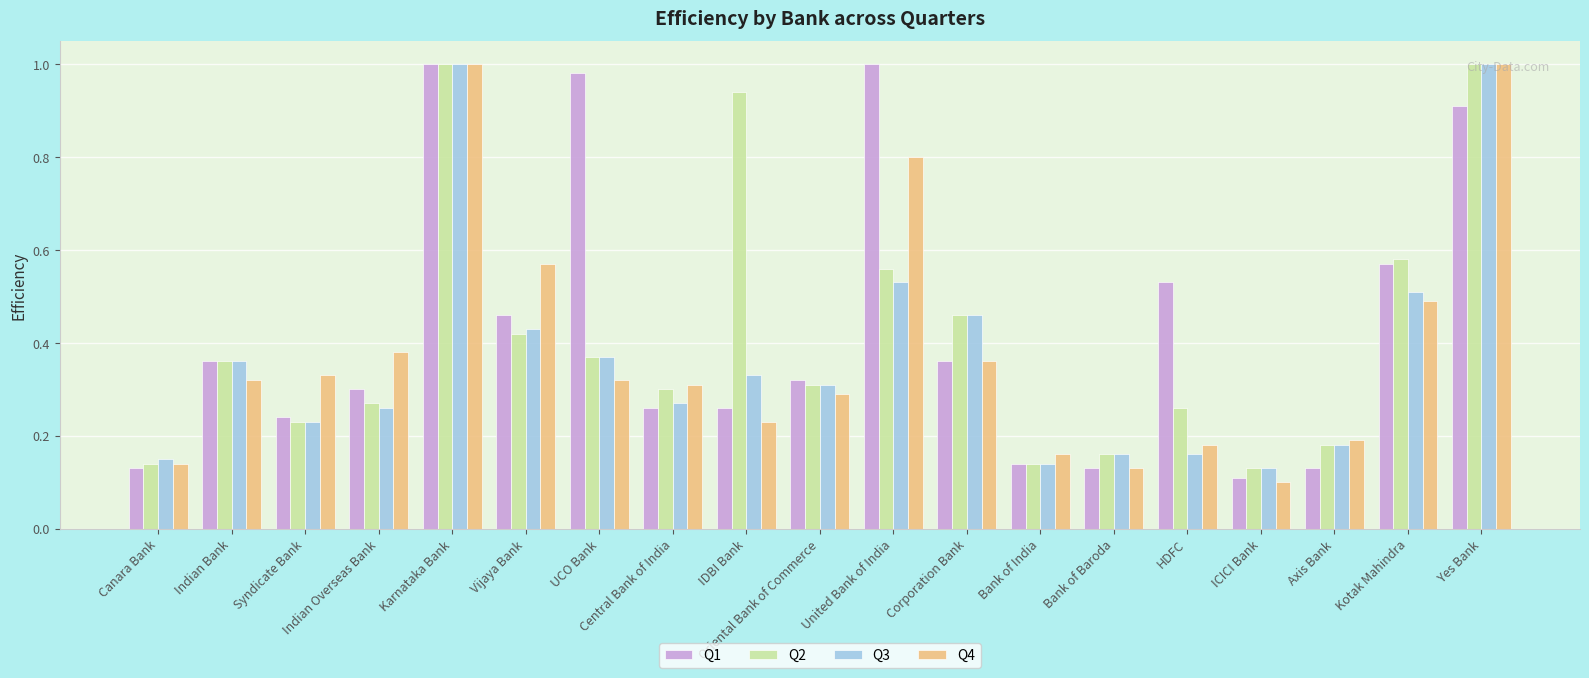

True or false: Q4 has a value of 0.3 at UCO Bank.

True